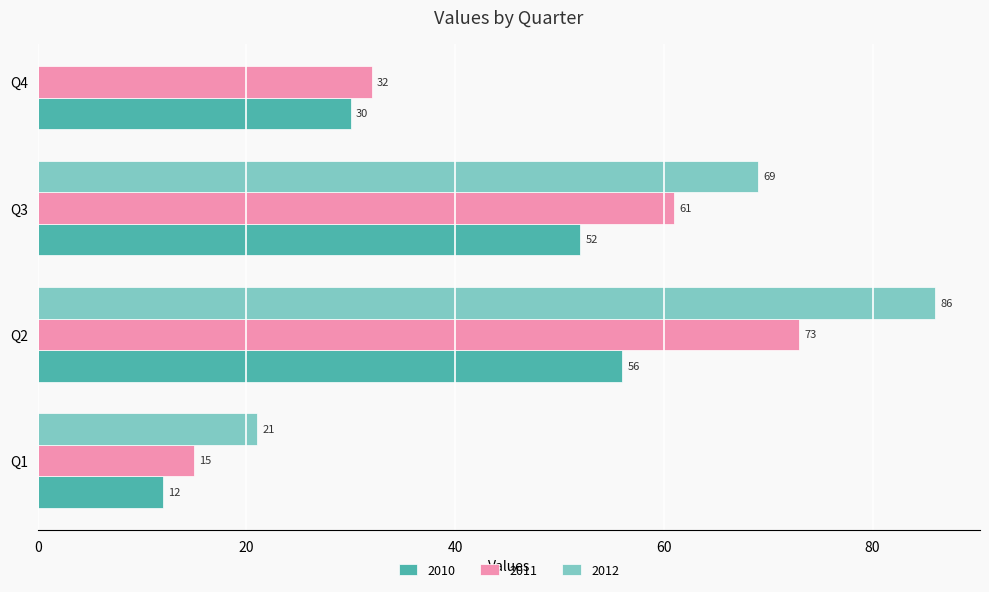

What is the average value of the 2010 series?

38